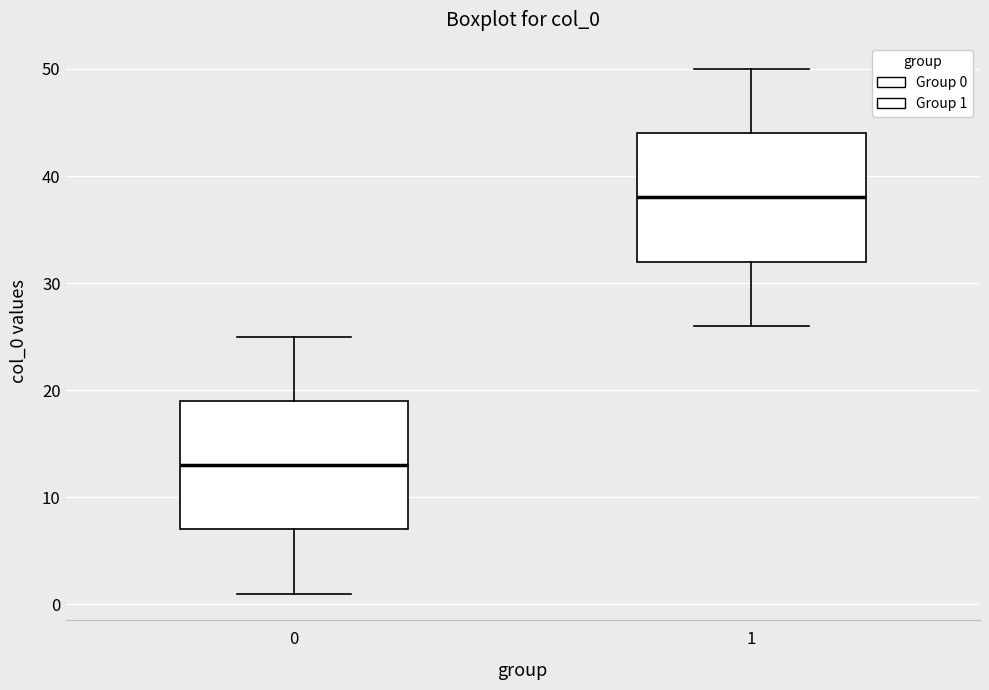

Where does the lower whisker of the box at x = 0 end on the y-axis? The values are not printed on the chart, so give them approximately, as read against the axis.

1